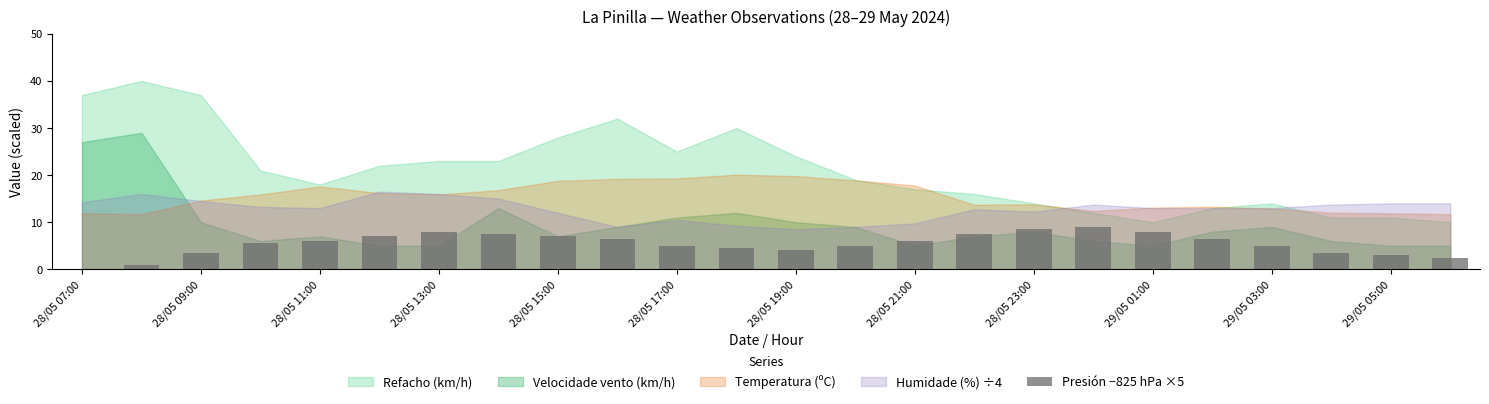

What is the sum of all values?

130.0